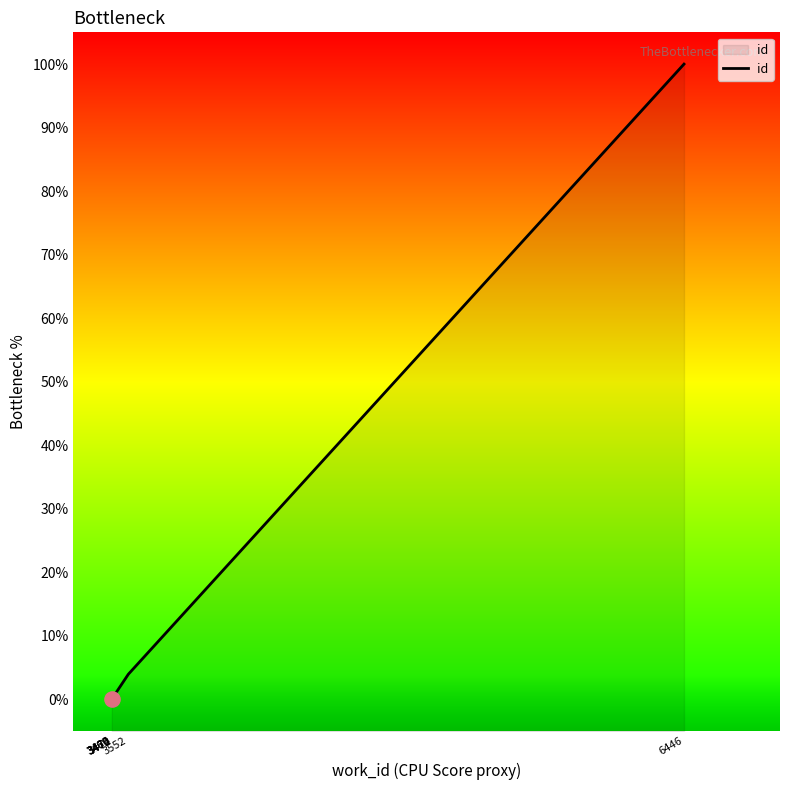

Between 3469 and 3552, which is larger?

3552